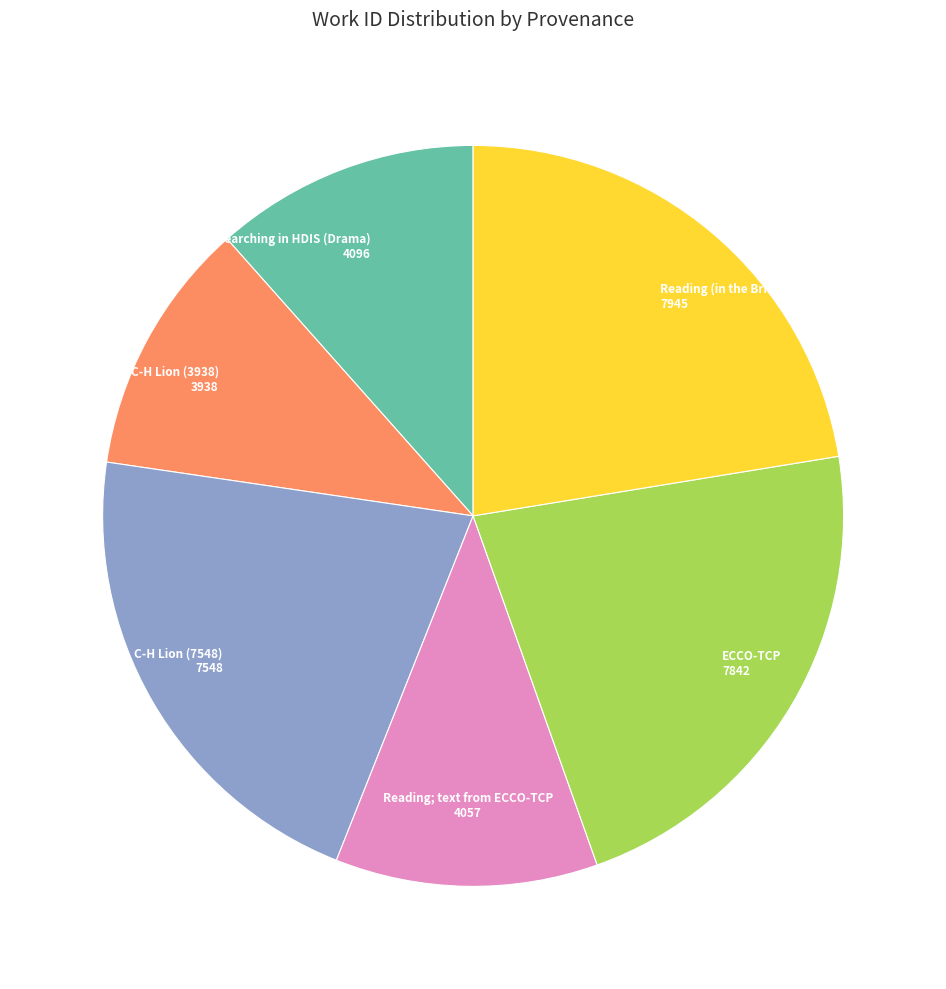

Does any single category account for the majority?

No